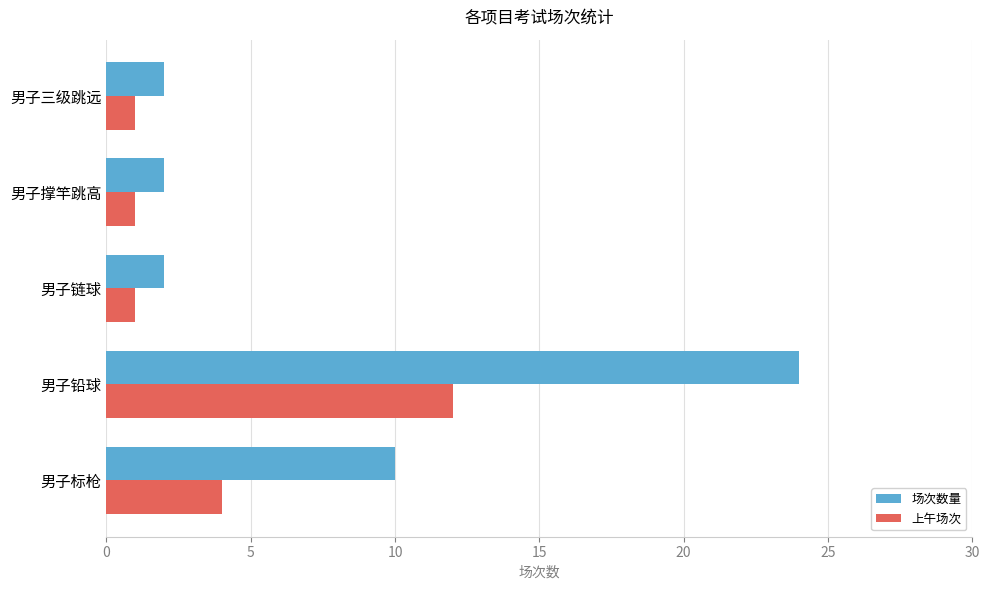

At 男子标枪, list the series in order from largest to smallest.

场次数量, 上午场次